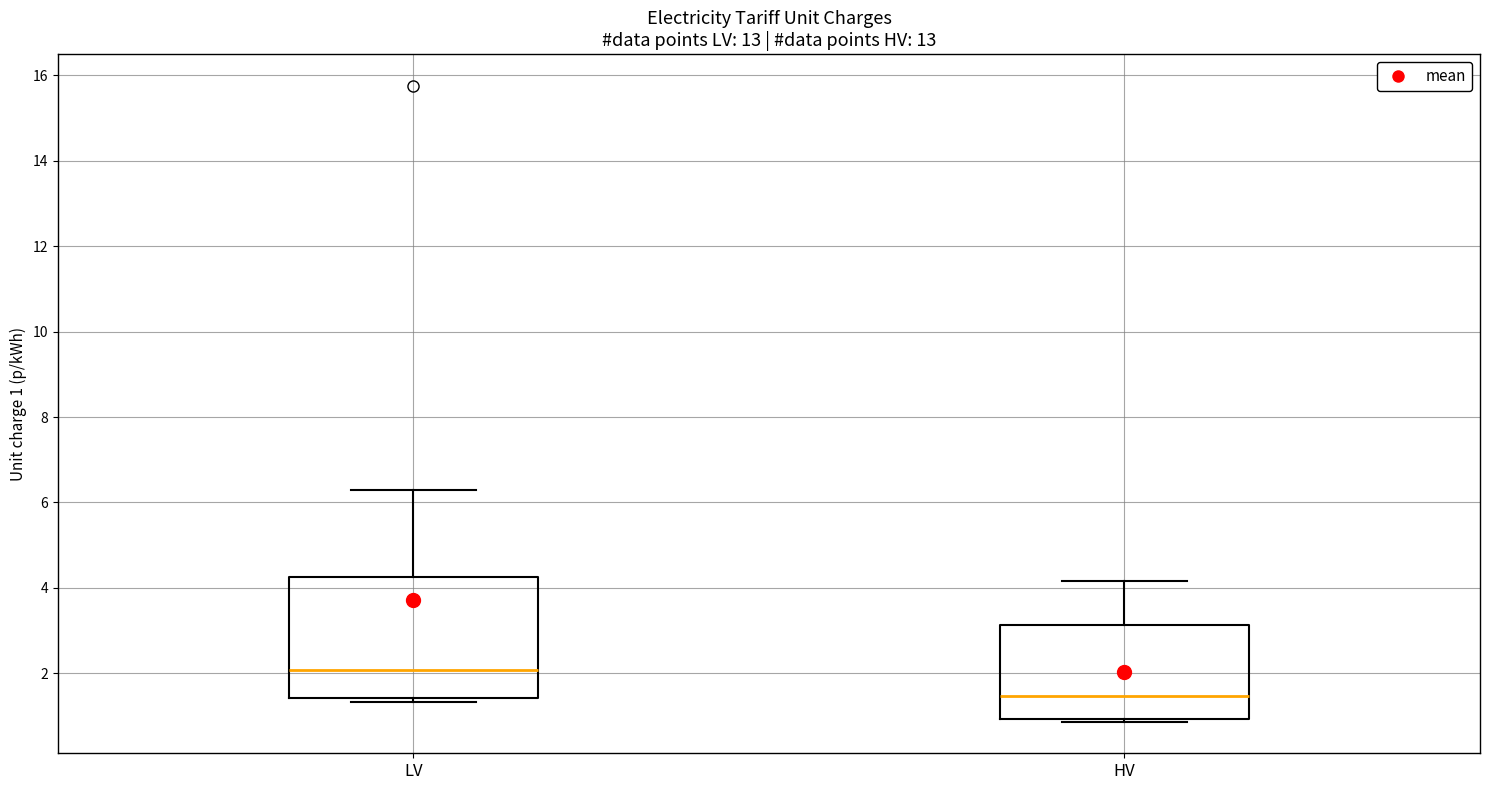

Reading left to right, transcribe this box plot: for each box, give where its median line is, the range the box spans, and where its two whiskers end, as read against the y-axis. The values are not printed on the chart, so give them approximately, as read against the axis.

LV: median 2.0, box 1.4 to 4.2, whiskers 1.4 (just below the box's lower edge) to 6.4
HV: median 1.4, box 1.0 to 3.2, whiskers 0.8 to 4.2